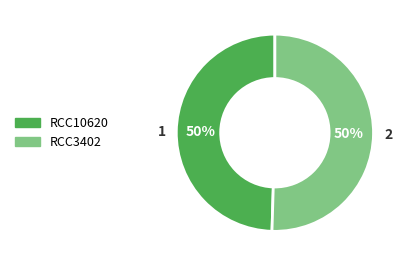

To the nearest percent, what is the combined percentage of RCC10620 and RCC3402?

100%